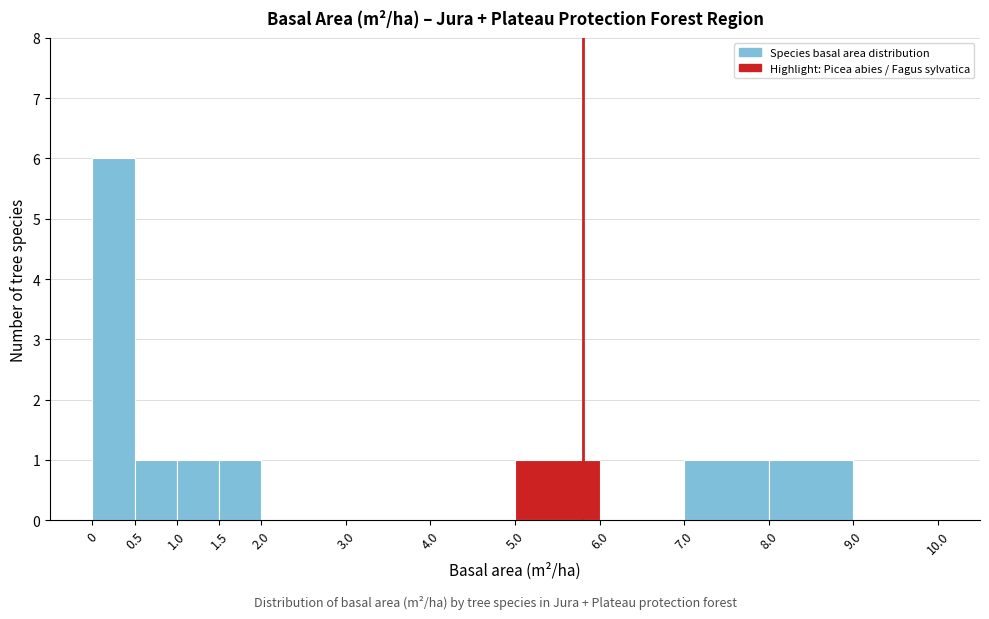

What is the height of the bar covering 0 to 0.5 on the x-axis? The values are not printed on the chart, so give them approximately, as read against the axis.

6